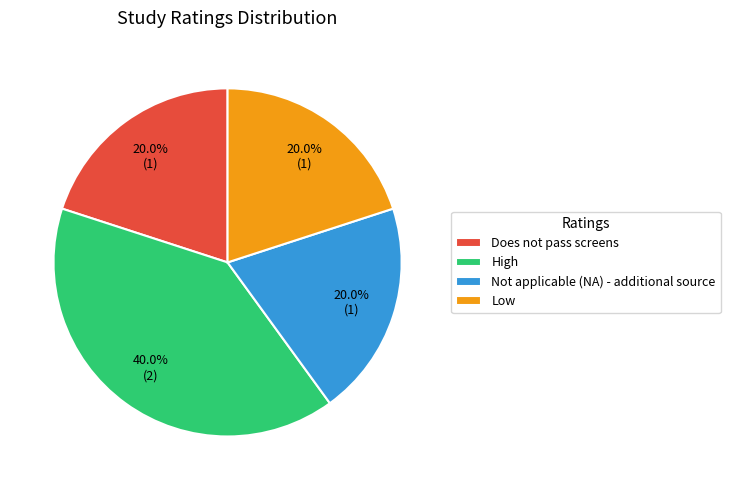

Is the sum of Not applicable (NA) - additional source and Does not pass screens greater than half?

No